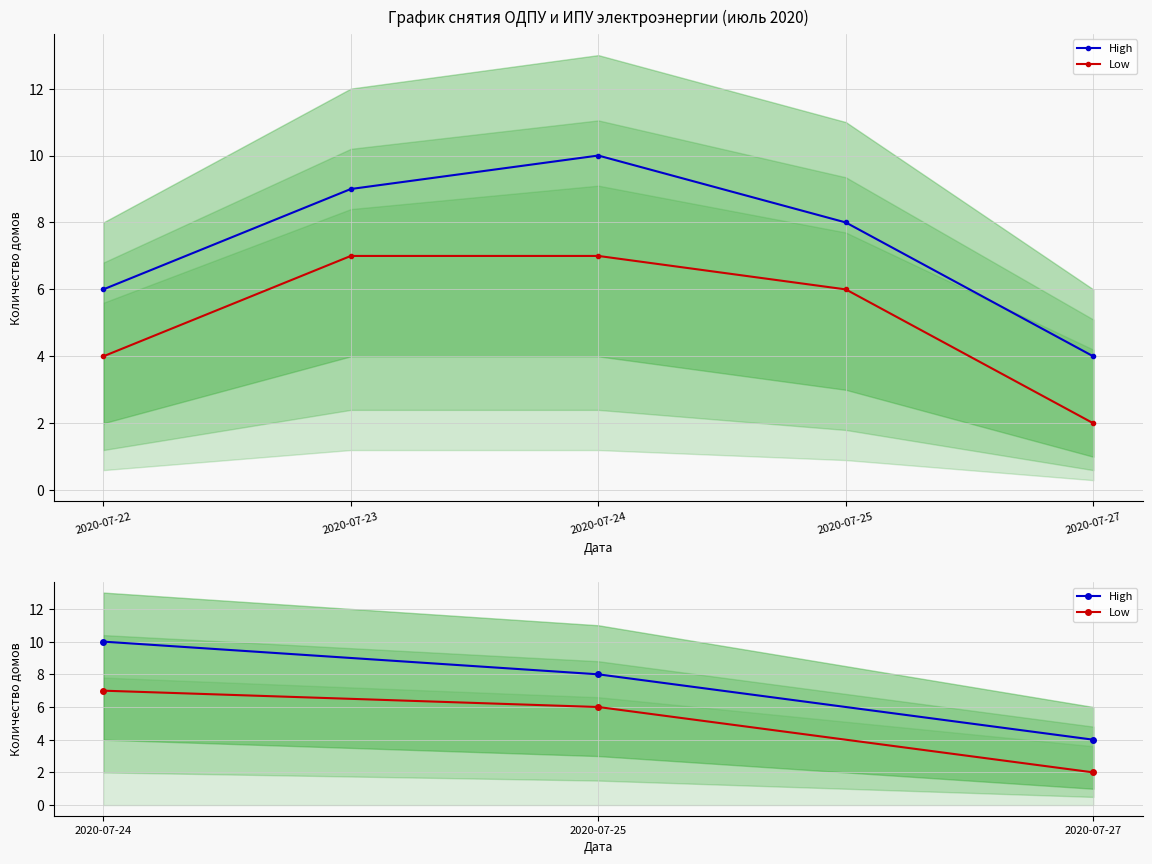

Does the chart display data point markers on the line(s)?

Yes